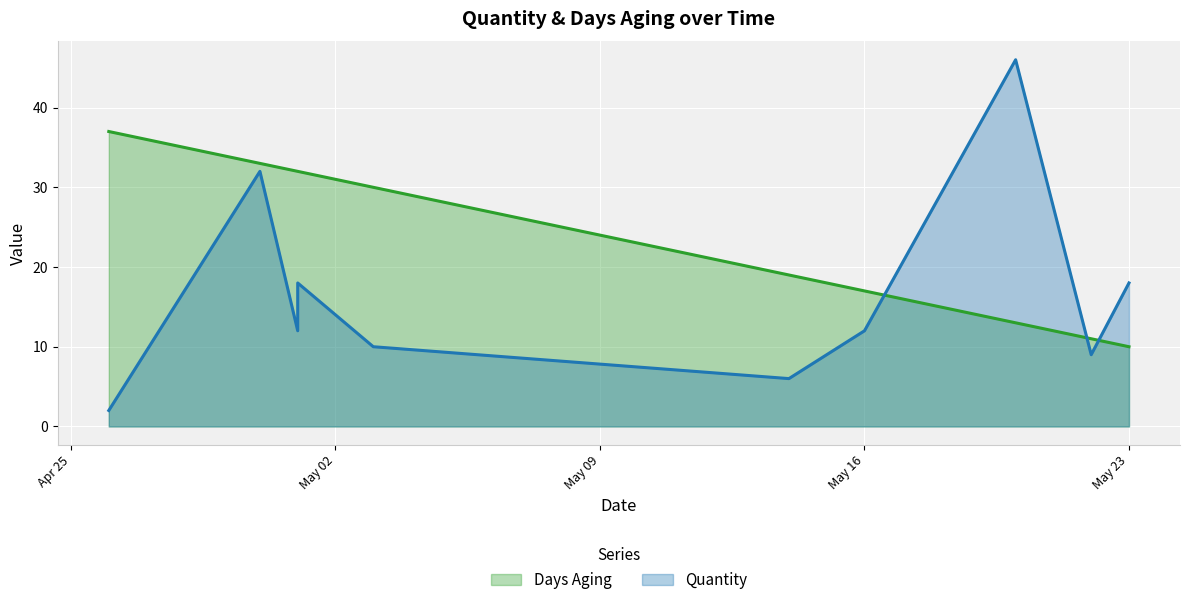

What is the average value of the Days Aging series?

23